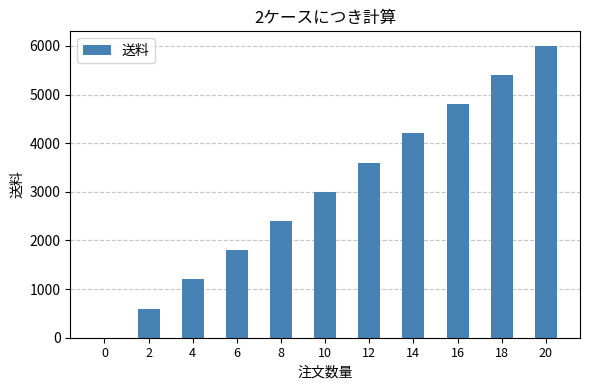

How many values are between 1200 and 4800?

7